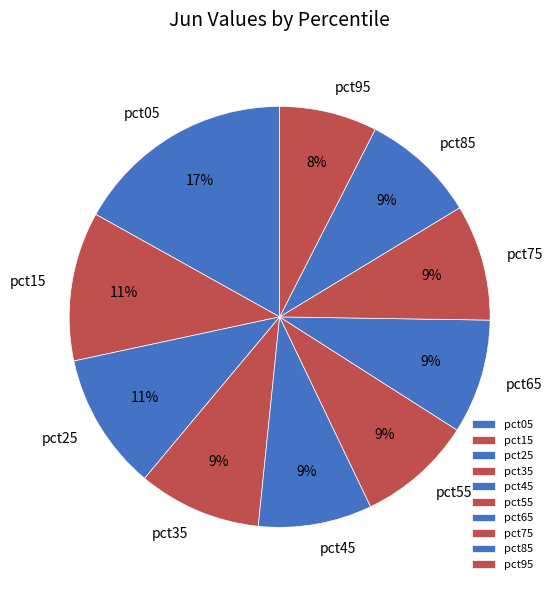

The pct85 slice represents 9% of the pie. True or false?

True